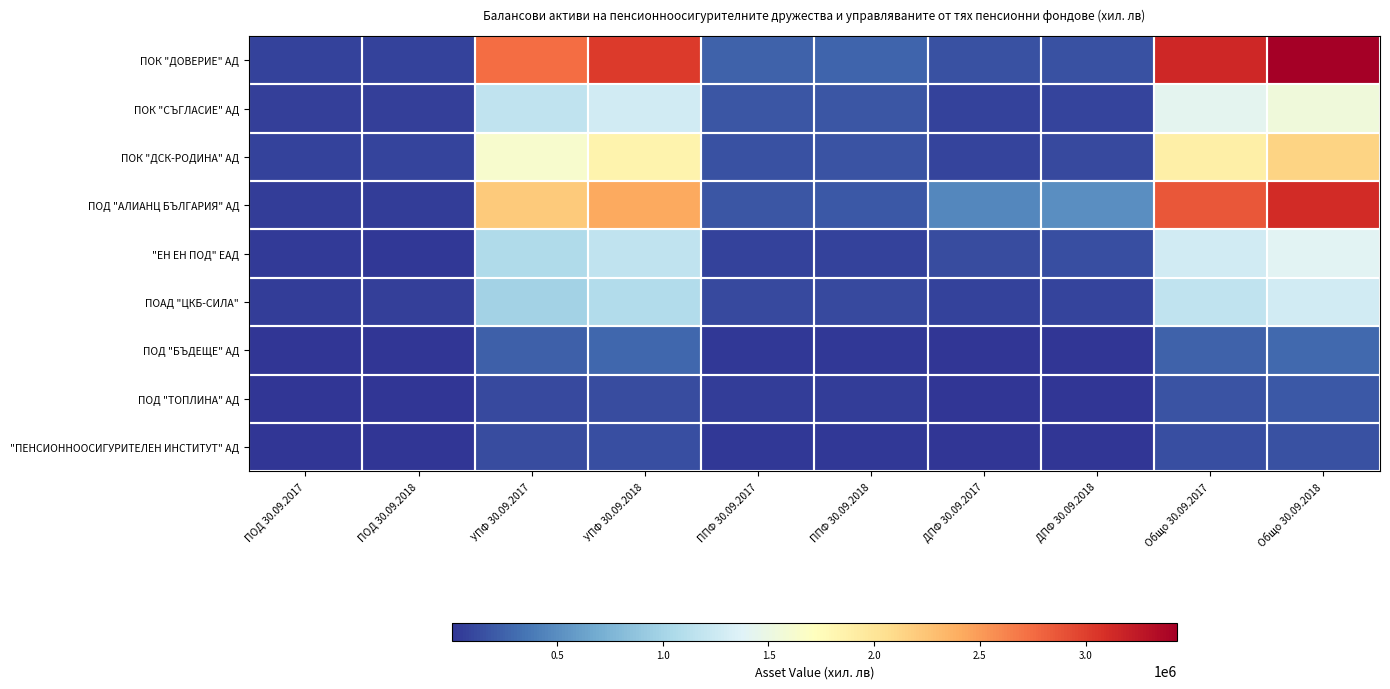

At how many categories does at least one series exceed 2928719?

3